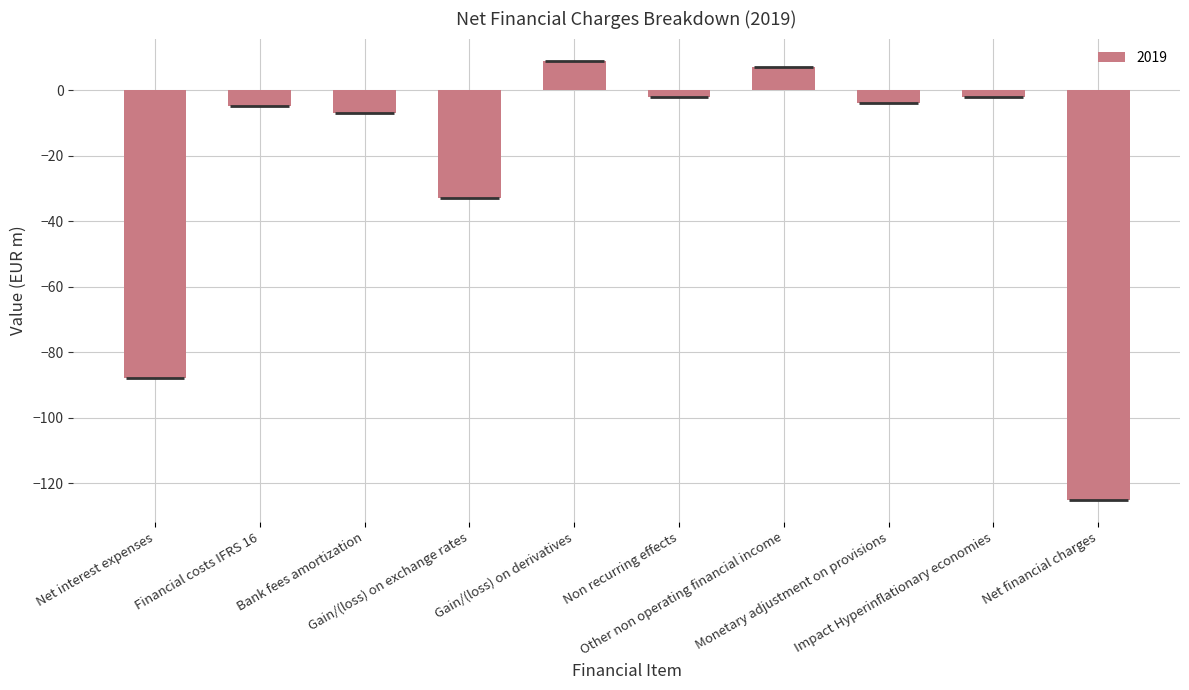

What position from the right is Financial costs IFRS 16?

9